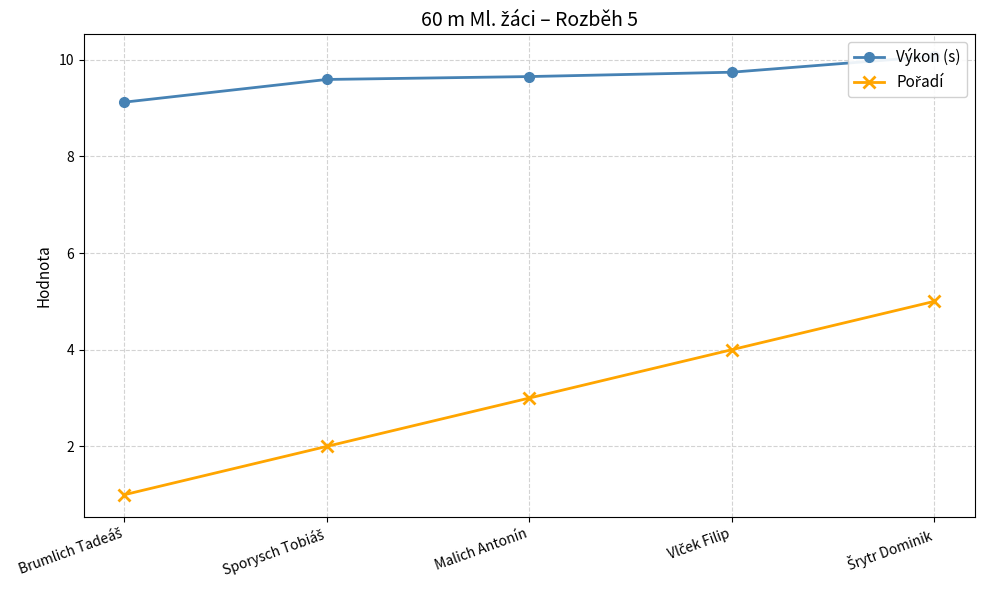

The Výkon (s) series shows 4.1 at Brumlich Tadeáš. True or false?

False